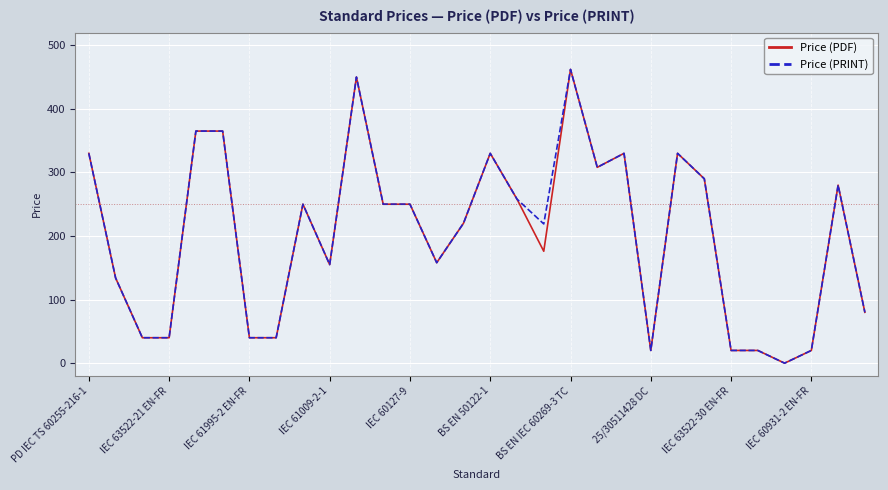

What is the highest value of the Price (PRINT) series?

462